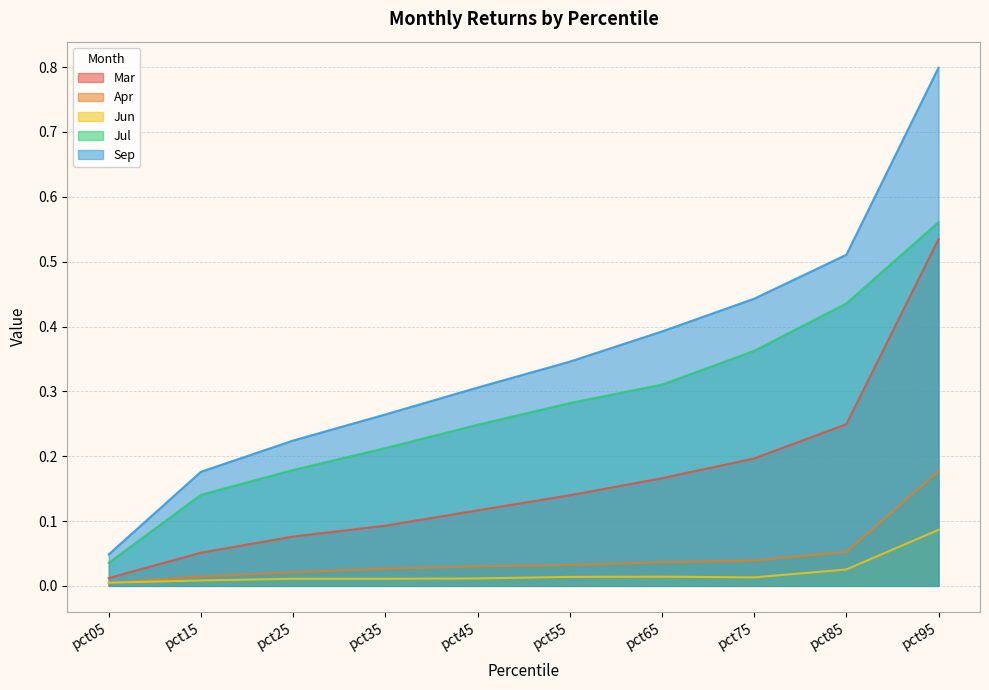

Which series has the widest spread of values?

Sep